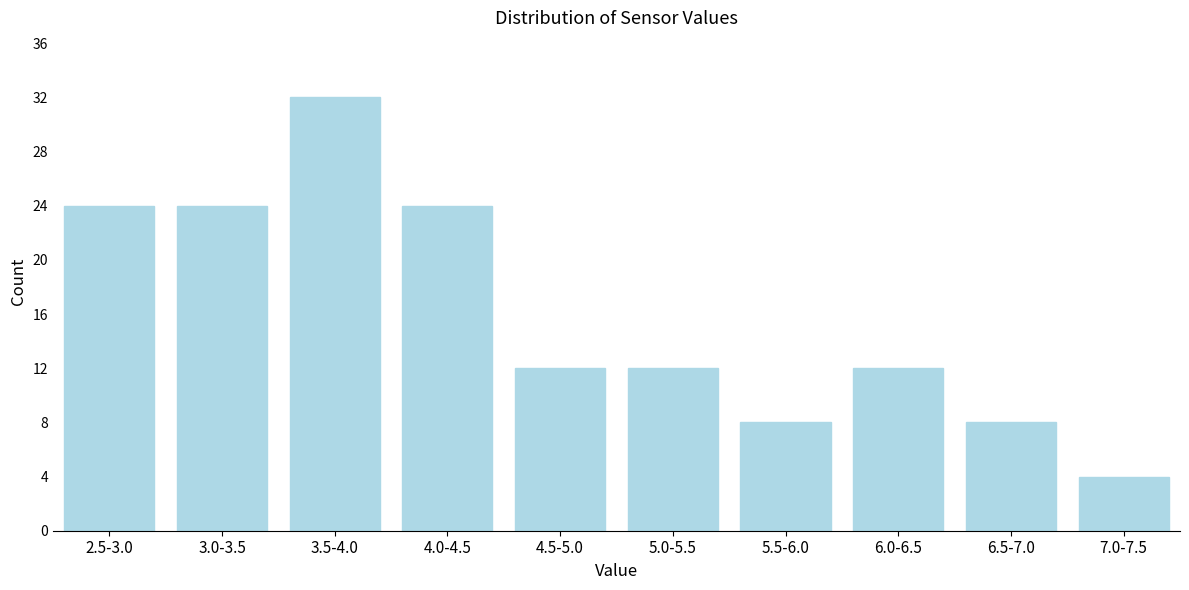

Reading left to right, list all the values displayed in this chart.

2.5-3.0=24	3.0-3.5=24	3.5-4.0=32	4.0-4.5=24	4.5-5.0=12	5.0-5.5=12	5.5-6.0=8	6.0-6.5=12	6.5-7.0=8	7.0-7.5=4